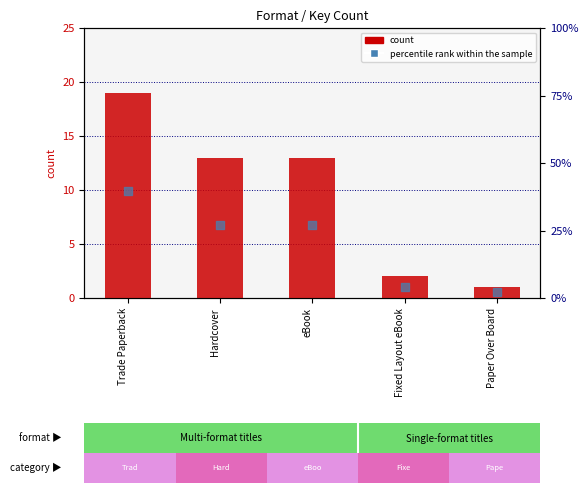

At which category is the sum across all series the highest?

Trade Paperback